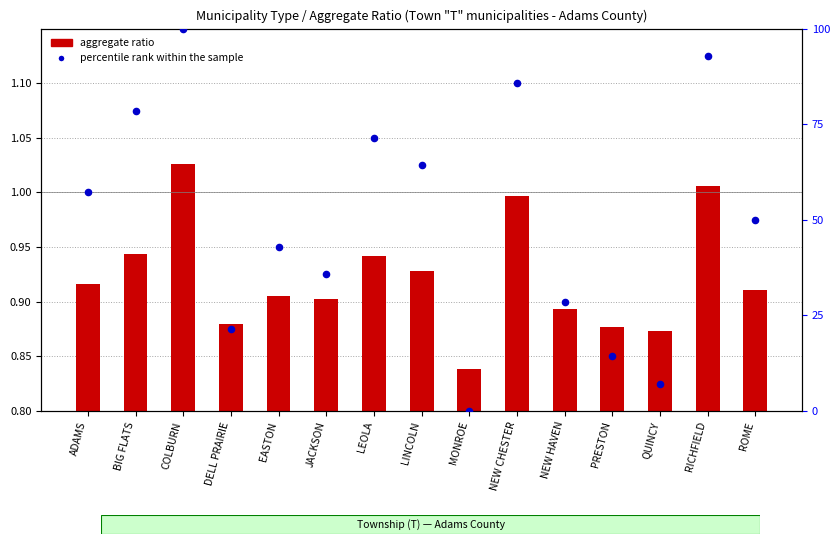

What are all the series names shown in the legend?

aggregate ratio, percentile rank within the sample